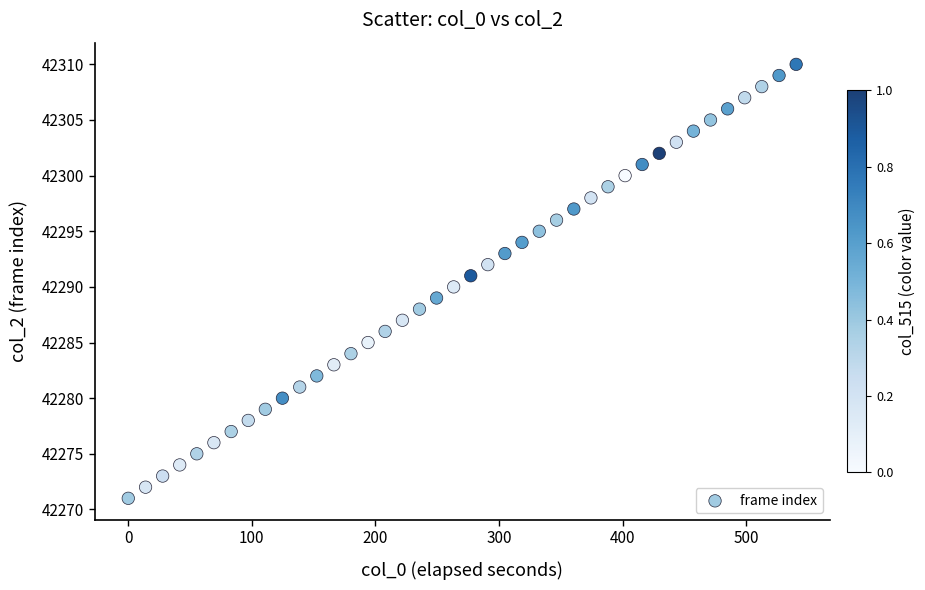

What is the range of Y values (max minus min)?

39